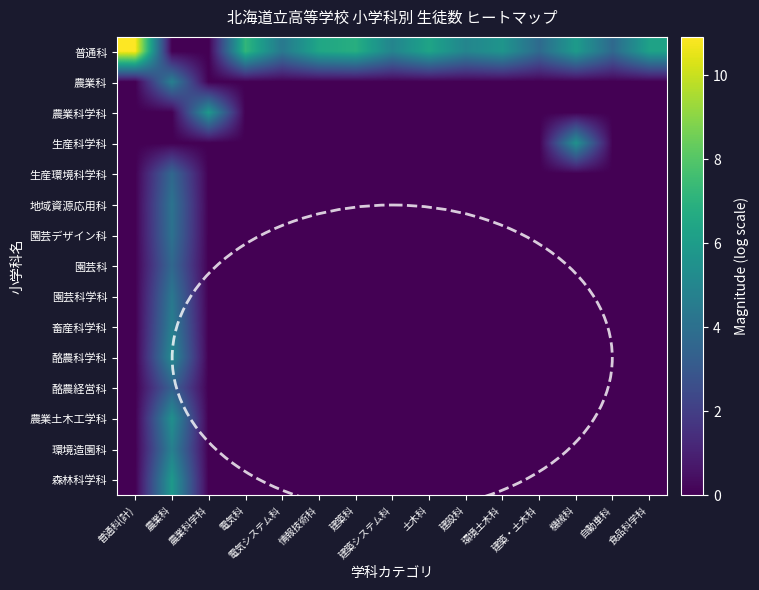

Reading right to left, transcribe all the data shown in this chart.

普通科: 食品科学科=6.3	自動車科=3.7	機械科=5.9	建築・土木科=3.8	環境土木科=5.7	建設科=5.0	土木科=6.4	建築システム科=4.9	建築科=6.8	情報技術科=6.4	電気システム科=4.4	電気科=7.2	農業科学科=0.0	農業科=0.0	普通科(計)=10.9
農業科: 食品科学科=0.0	自動車科=0.0	機械科=0.0	建築・土木科=0.0	環境土木科=0.0	建設科=0.0	土木科=0.0	建築システム科=0.0	建築科=0.0	情報技術科=0.0	電気システム科=0.0	電気科=0.0	農業科学科=0.0	農業科=4.7	普通科(計)=0.0
農業科学科: 食品科学科=0.0	自動車科=0.0	機械科=0.0	建築・土木科=0.0	環境土木科=0.0	建設科=0.0	土木科=0.0	建築システム科=0.0	建築科=0.0	情報技術科=0.0	電気システム科=0.0	電気科=0.0	農業科学科=5.9	農業科=0.0	普通科(計)=0.0
生産科学科: 食品科学科=0.0	自動車科=0.0	機械科=5.5	建築・土木科=0.0	環境土木科=0.0	建設科=0.0	土木科=0.0	建築システム科=0.0	建築科=0.0	情報技術科=0.0	電気システム科=0.0	電気科=0.0	農業科学科=0.0	農業科=0.0	普通科(計)=0.0
生産環境科学科: 食品科学科=0.0	自動車科=0.0	機械科=0.0	建築・土木科=0.0	環境土木科=0.0	建設科=0.0	土木科=0.0	建築システム科=0.0	建築科=0.0	情報技術科=0.0	電気システム科=0.0	電気科=0.0	農業科学科=0.0	農業科=3.7	普通科(計)=0.0
地域資源応用科: 食品科学科=0.0	自動車科=0.0	機械科=0.0	建築・土木科=0.0	環境土木科=0.0	建設科=0.0	土木科=0.0	建築システム科=0.0	建築科=0.0	情報技術科=0.0	電気システム科=0.0	電気科=0.0	農業科学科=0.0	農業科=4.2	普通科(計)=0.0
園芸デザイン科: 食品科学科=0.0	自動車科=0.0	機械科=0.0	建築・土木科=0.0	環境土木科=0.0	建設科=0.0	土木科=0.0	建築システム科=0.0	建築科=0.0	情報技術科=0.0	電気システム科=0.0	電気科=0.0	農業科学科=0.0	農業科=4.1	普通科(計)=0.0
園芸科: 食品科学科=0.0	自動車科=0.0	機械科=0.0	建築・土木科=0.0	環境土木科=0.0	建設科=0.0	土木科=0.0	建築システム科=0.0	建築科=0.0	情報技術科=0.0	電気システム科=0.0	電気科=0.0	農業科学科=0.0	農業科=3.7	普通科(計)=0.0
園芸科学科: 食品科学科=0.0	自動車科=0.0	機械科=0.0	建築・土木科=0.0	環境土木科=0.0	建設科=0.0	土木科=0.0	建築システム科=0.0	建築科=0.0	情報技術科=0.0	電気システム科=0.0	電気科=0.0	農業科学科=0.0	農業科=4.3	普通科(計)=0.0
畜産科学科: 食品科学科=0.0	自動車科=0.0	機械科=0.0	建築・土木科=0.0	環境土木科=0.0	建設科=0.0	土木科=0.0	建築システム科=0.0	建築科=0.0	情報技術科=0.0	電気システム科=0.0	電気科=0.0	農業科学科=0.0	農業科=4.7	普通科(計)=0.0
酪農科学科: 食品科学科=0.0	自動車科=0.0	機械科=0.0	建築・土木科=0.0	環境土木科=0.0	建設科=0.0	土木科=0.0	建築システム科=0.0	建築科=0.0	情報技術科=0.0	電気システム科=0.0	電気科=0.0	農業科学科=0.0	農業科=5.2	普通科(計)=0.0
酪農経営科: 食品科学科=0.0	自動車科=0.0	機械科=0.0	建築・土木科=0.0	環境土木科=0.0	建設科=0.0	土木科=0.0	建築システム科=0.0	建築科=0.0	情報技術科=0.0	電気システム科=0.0	電気科=0.0	農業科学科=0.0	農業科=3.4	普通科(計)=0.0
農業土木工学科: 食品科学科=0.0	自動車科=0.0	機械科=0.0	建築・土木科=0.0	環境土木科=0.0	建設科=0.0	土木科=0.0	建築システム科=0.0	建築科=0.0	情報技術科=0.0	電気システム科=0.0	電気科=0.0	農業科学科=0.0	農業科=5.5	普通科(計)=0.0
環境造園科: 食品科学科=0.0	自動車科=0.0	機械科=0.0	建築・土木科=0.0	環境土木科=0.0	建設科=0.0	土木科=0.0	建築システム科=0.0	建築科=0.0	情報技術科=0.0	電気システム科=0.0	電気科=0.0	農業科学科=0.0	農業科=4.7	普通科(計)=0.0
森林科学科: 食品科学科=0.0	自動車科=0.0	機械科=0.0	建築・土木科=0.0	環境土木科=0.0	建設科=0.0	土木科=0.0	建築システム科=0.0	建築科=0.0	情報技術科=0.0	電気システム科=0.0	電気科=0.0	農業科学科=0.0	農業科=5.9	普通科(計)=0.0